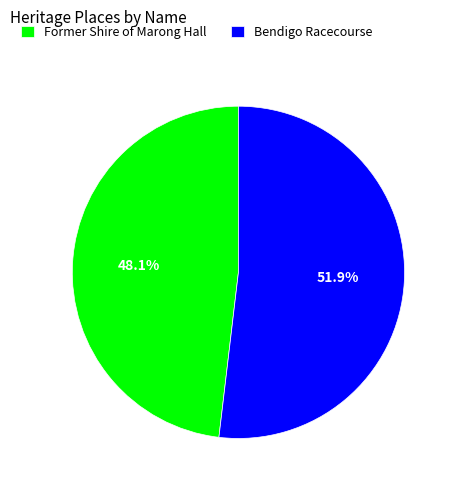

What portion of the pie excludes Former Shire of Marong Hall?

51.9%